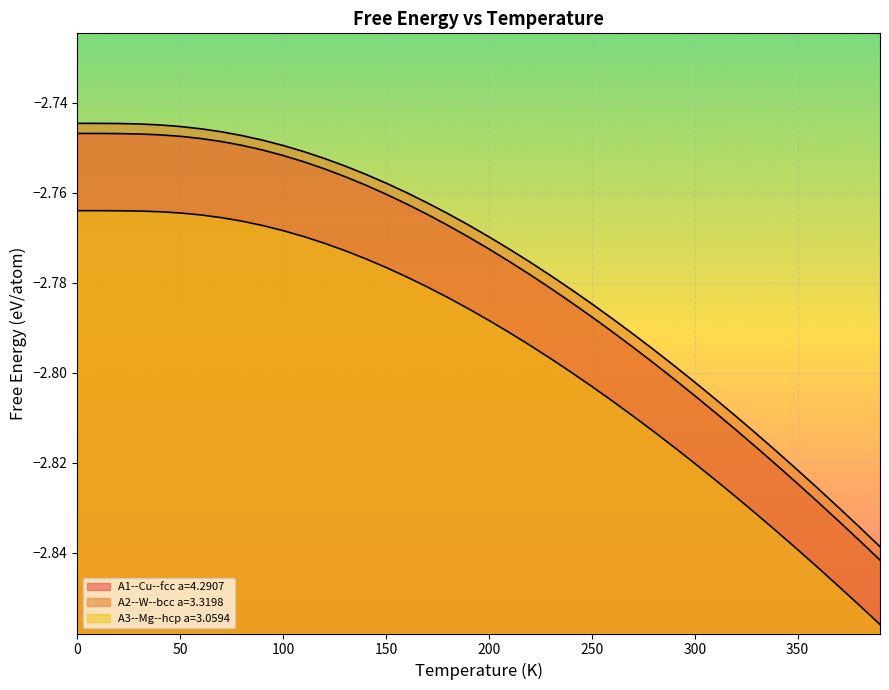

Rank the series by their maximum value, from lowest to highest.

A3--Mg--hcp a=3.0594, A1--Cu--fcc a=4.2907, A2--W--bcc a=3.3198